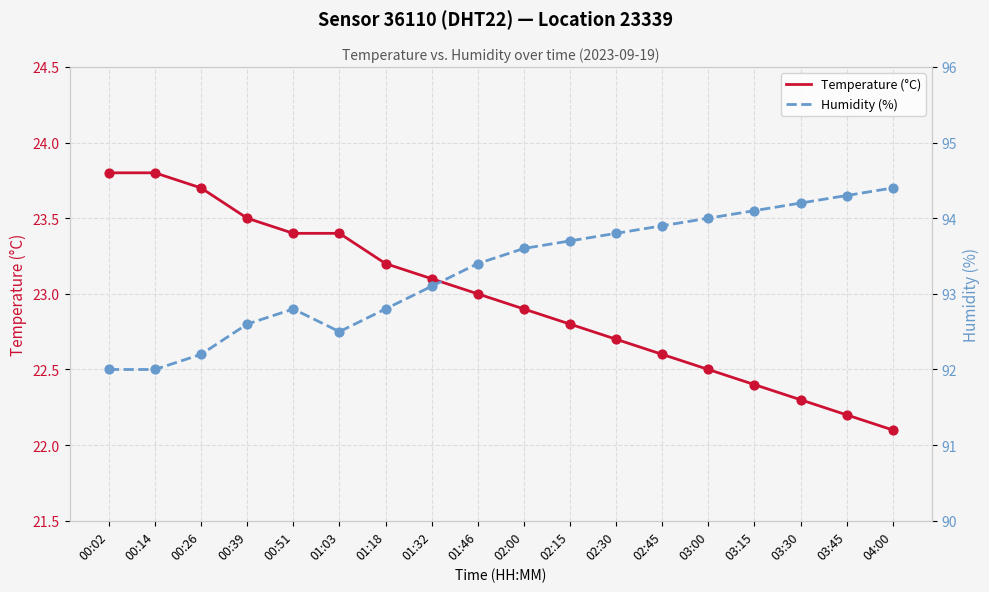

Is the value of Temperature (°C) at 03:00 greater than the value of Humidity (%) at 00:14?

No